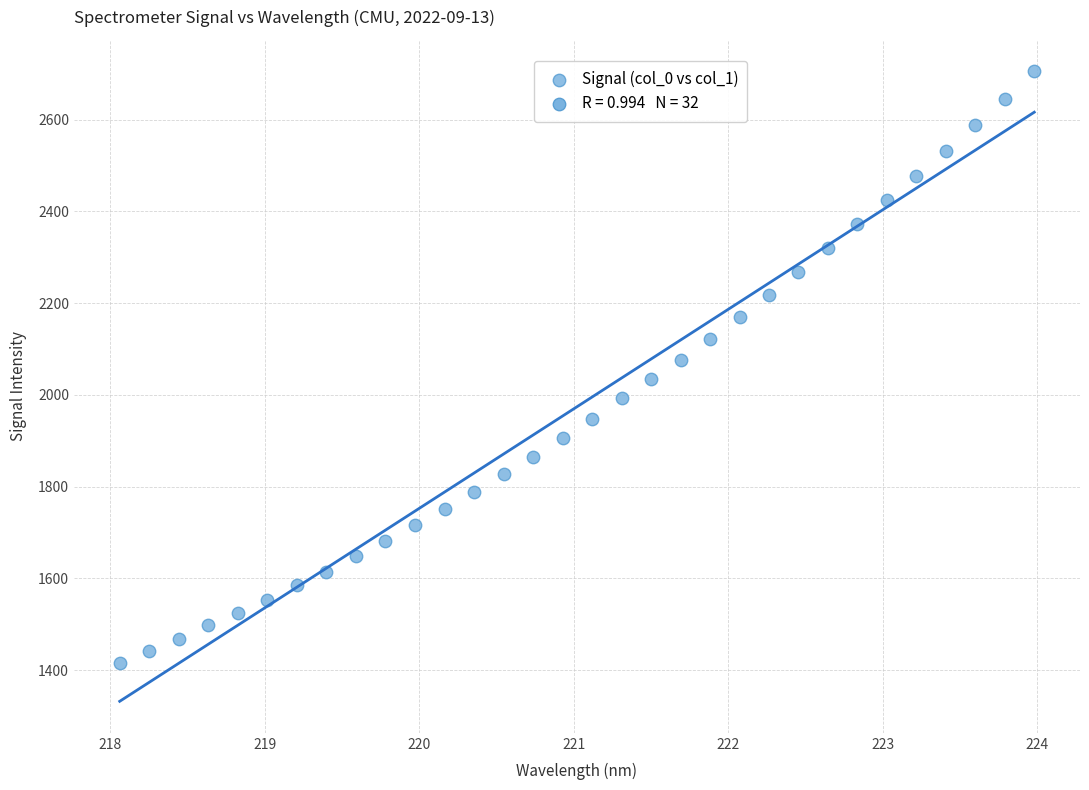

What is the range of Y values (max minus min)?

1289.5